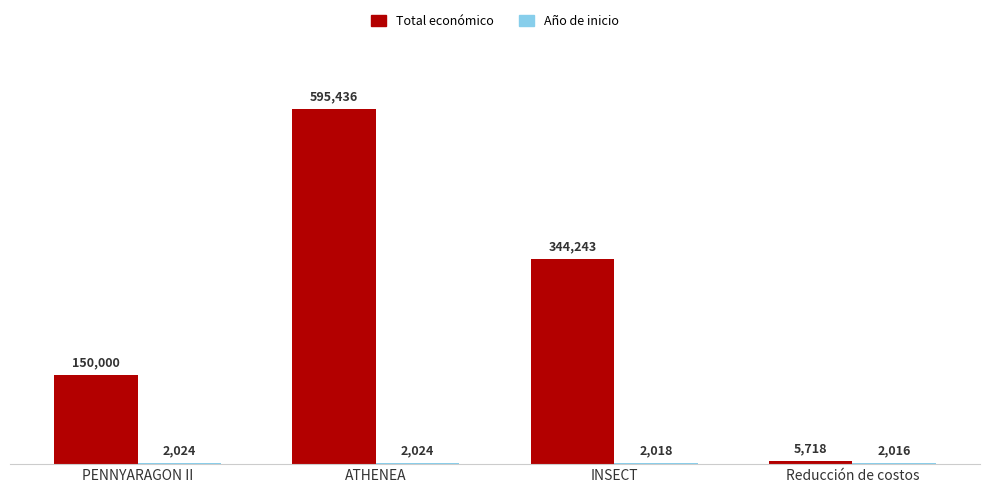

What is the maximum value shown in the chart?

595436